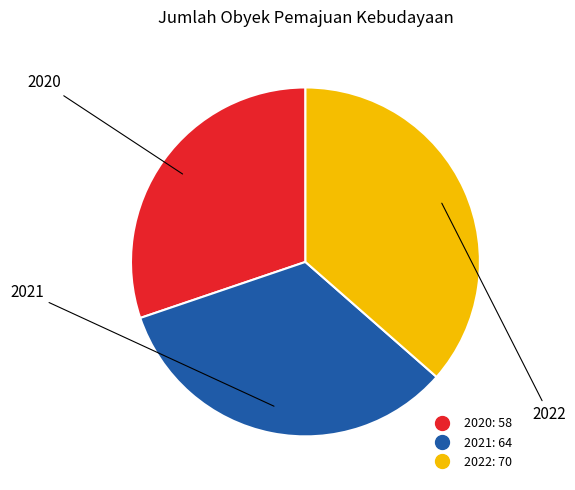

Combined, do 2020 and 2021 account for over 50%?

Yes